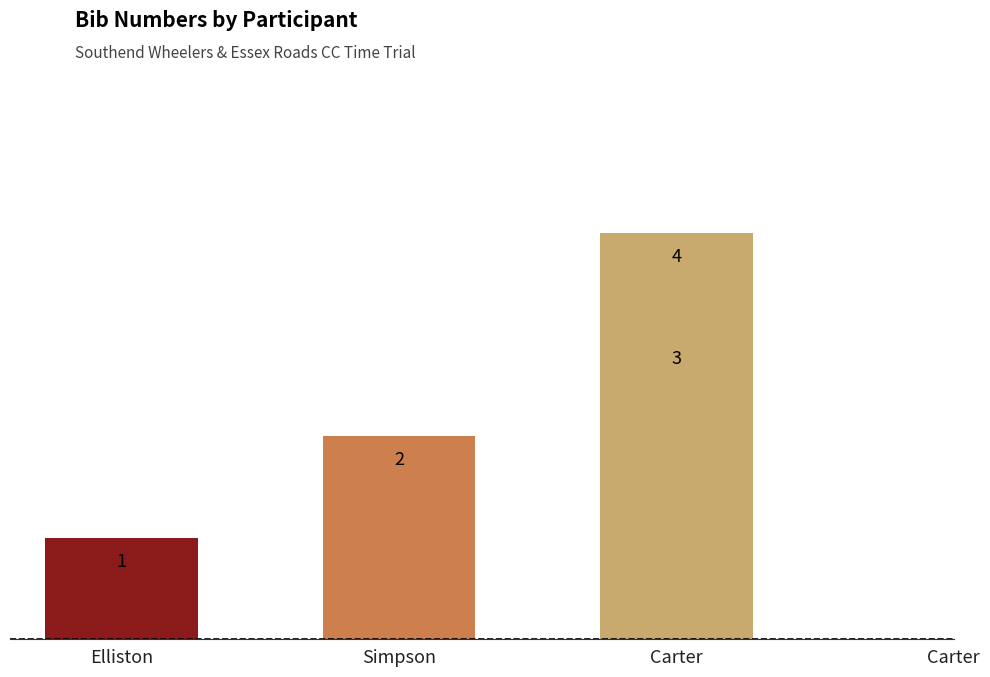

True or false: the data shows 6 at Carter.

False